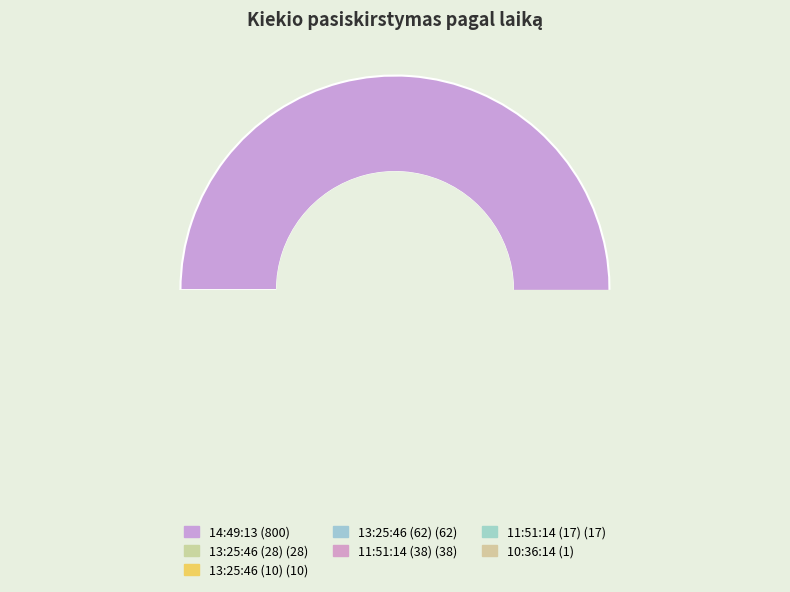

Combined, what portion of the pie is 13:25:46 (10) and 13:25:46 (28)?

4.0%